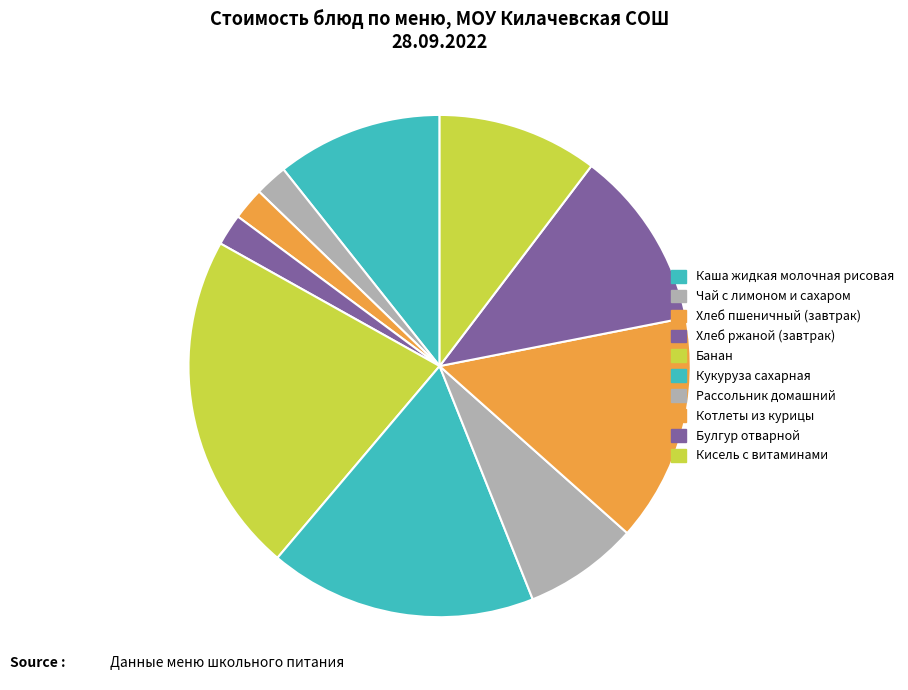

Count the number of slices in the pie.

10